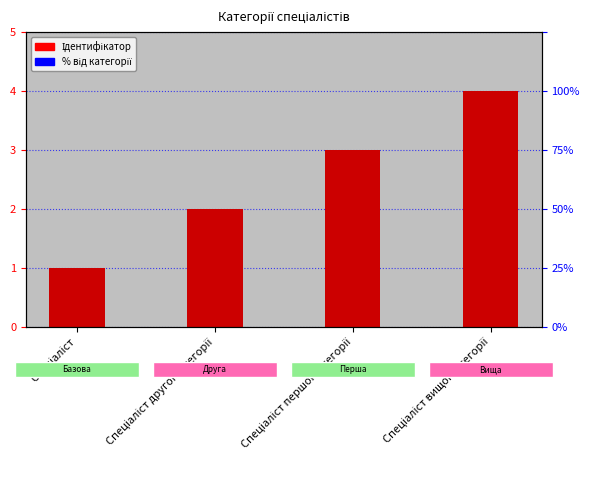

List the labels in order of value, largest first.

Спеціаліст вищої категорії, Спеціаліст першої категорії, Спеціаліст другої категорії, Спеціаліст